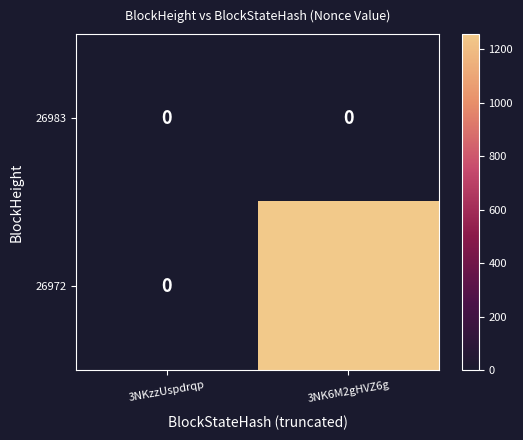

Which series has the largest range (max minus min)?

26972